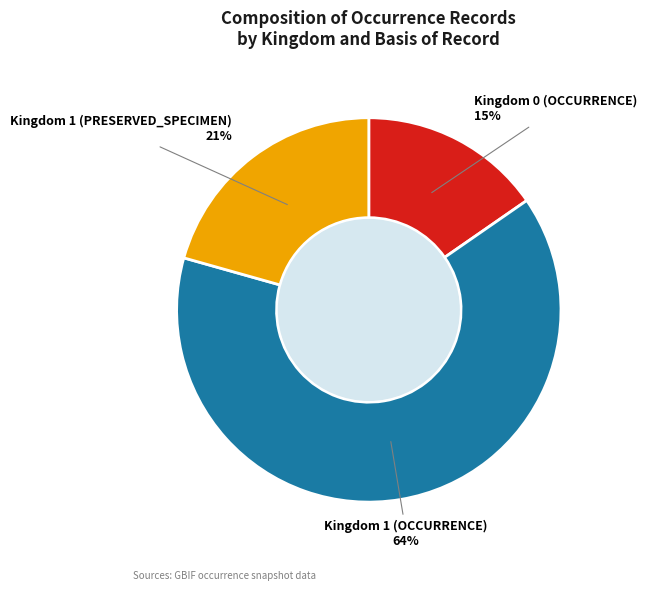

Count the number of slices in the pie.

3